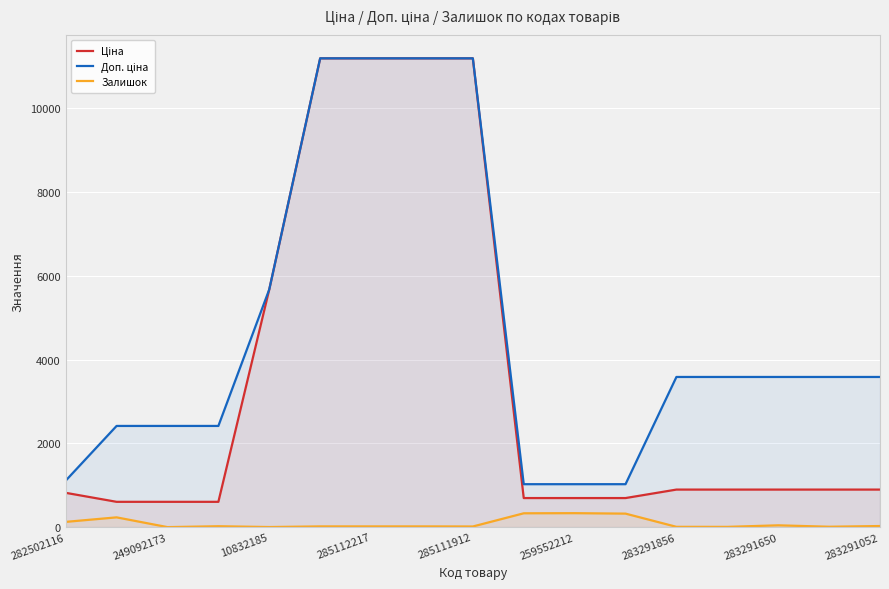

Which series has the largest range (max minus min)?

Ціна